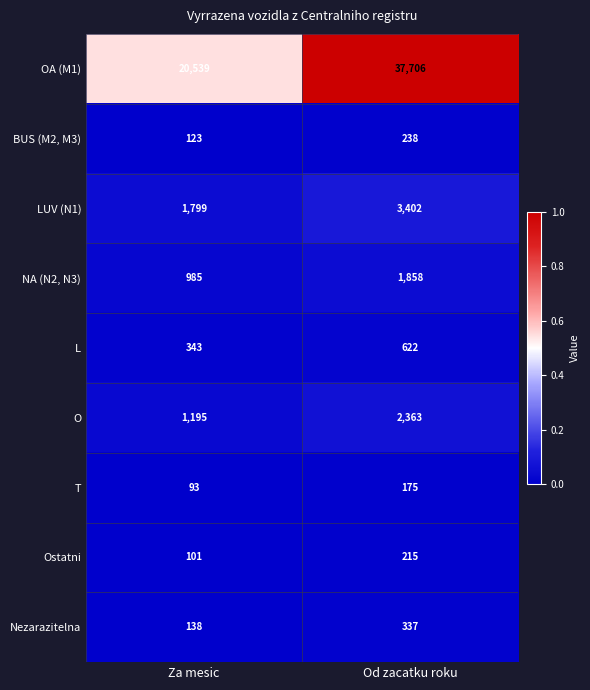

At which category is the sum across all series the highest?

Od zacatku roku